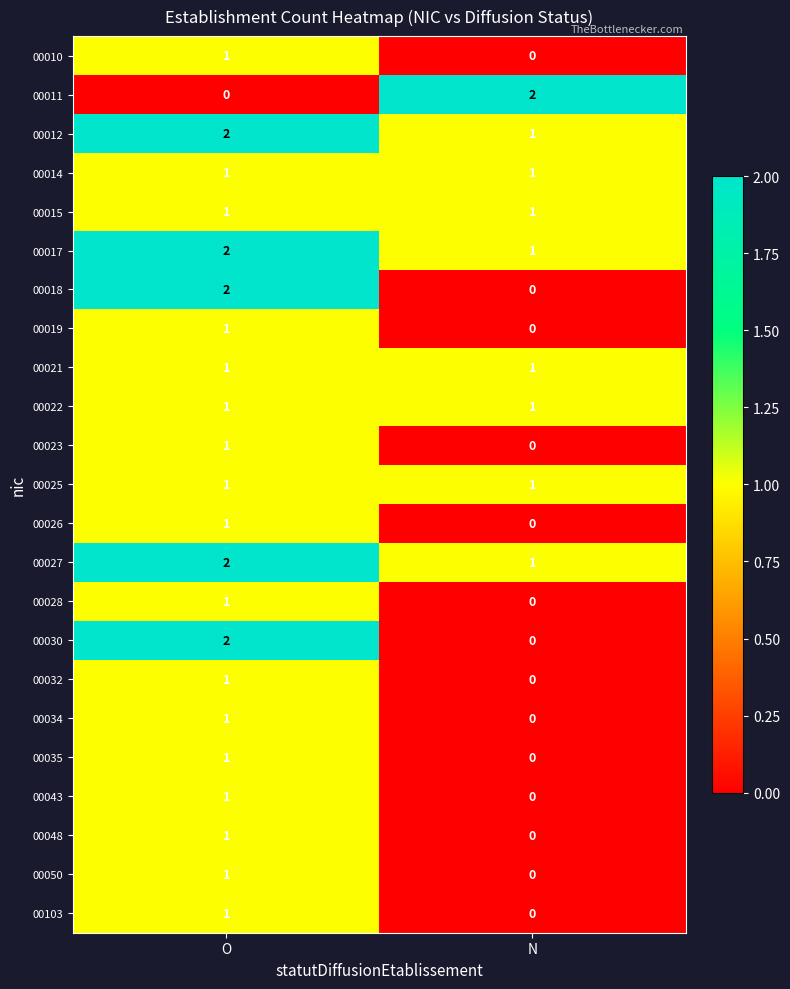

What is the sum of the 00027 values at N and O?

3